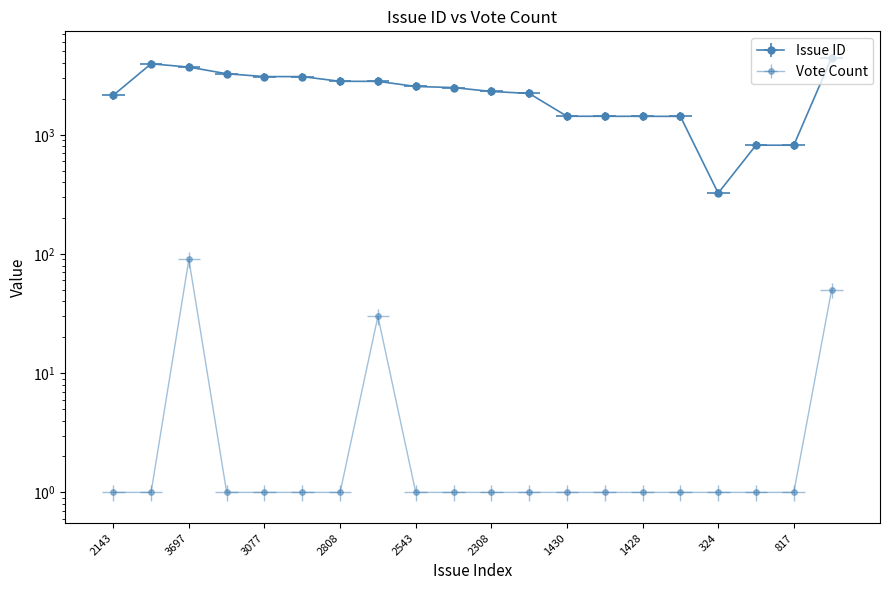

Rank the series at 817 from highest to lowest value.

Issue ID, Vote Count